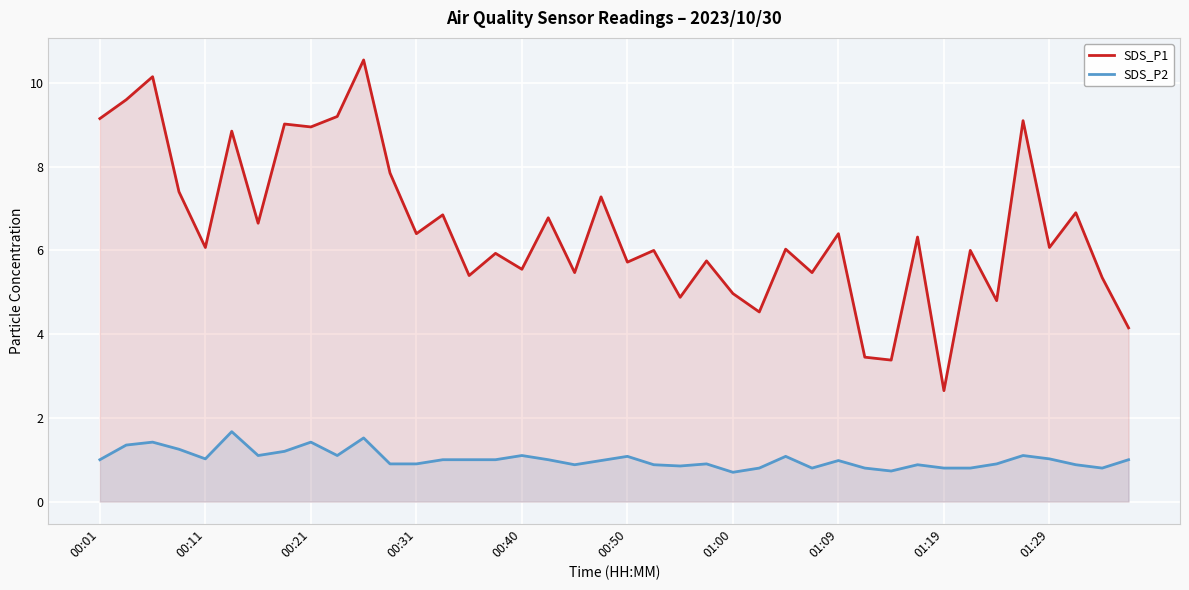

In SDS_P1, how many points are lower than both neighbors (excluding endpoints)?

15